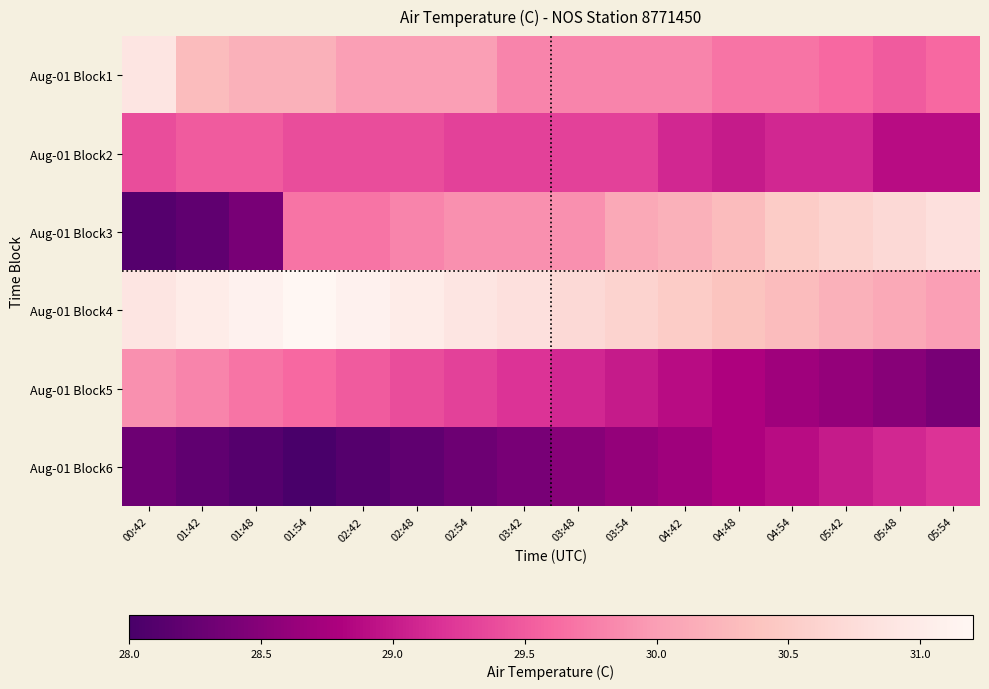

What is the total value across all series at 02:42?

177.8